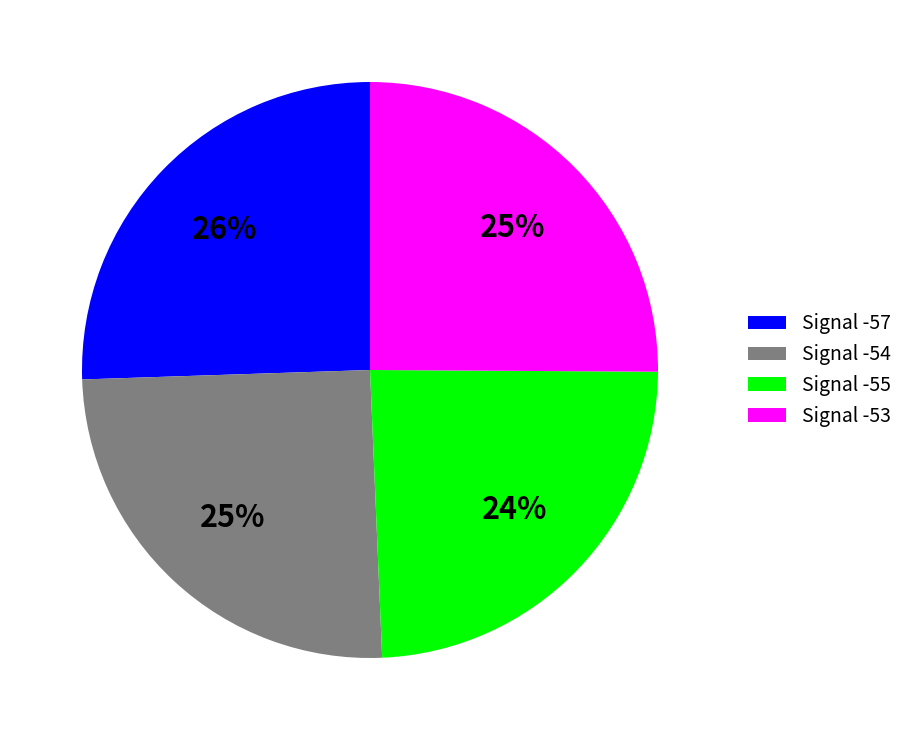

Which slice is the smallest?

Signal -55